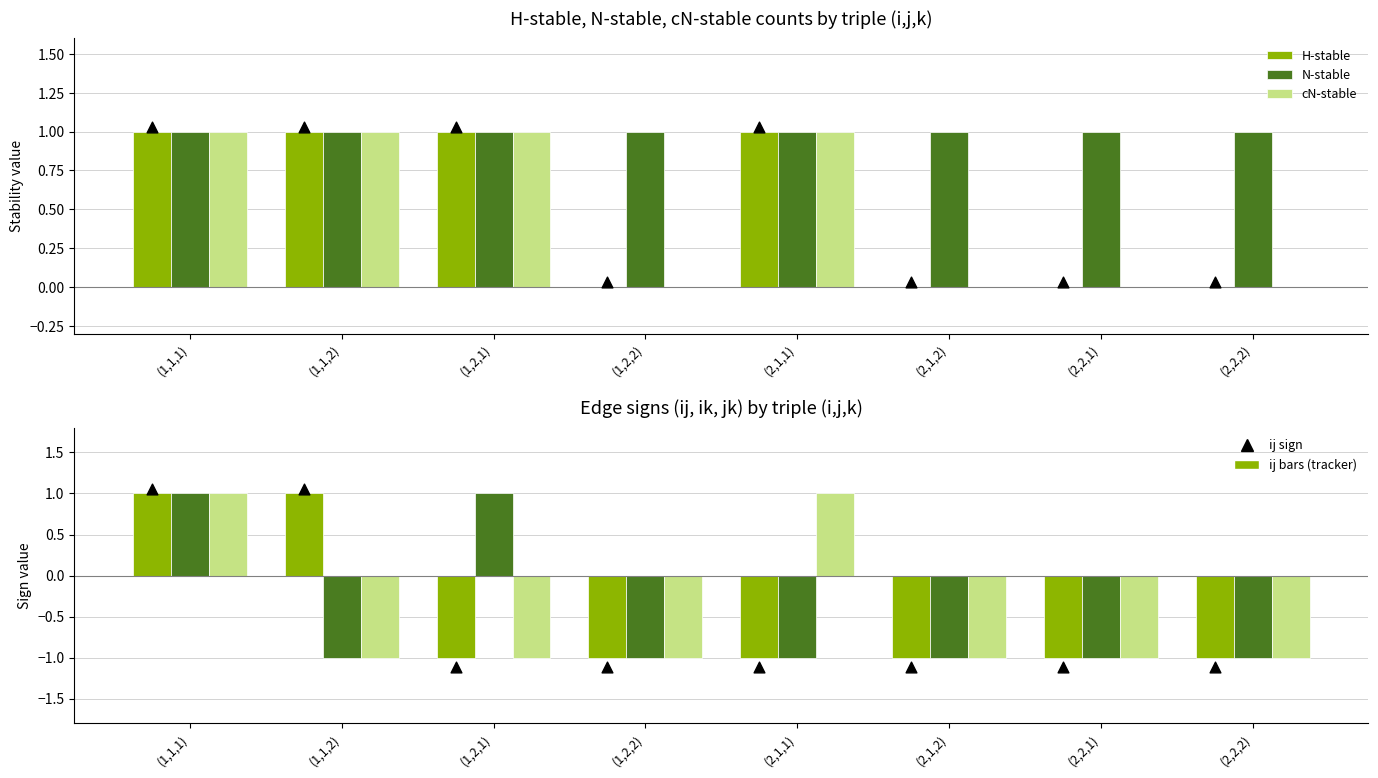

Which series contains the highest Y value?

H-stable